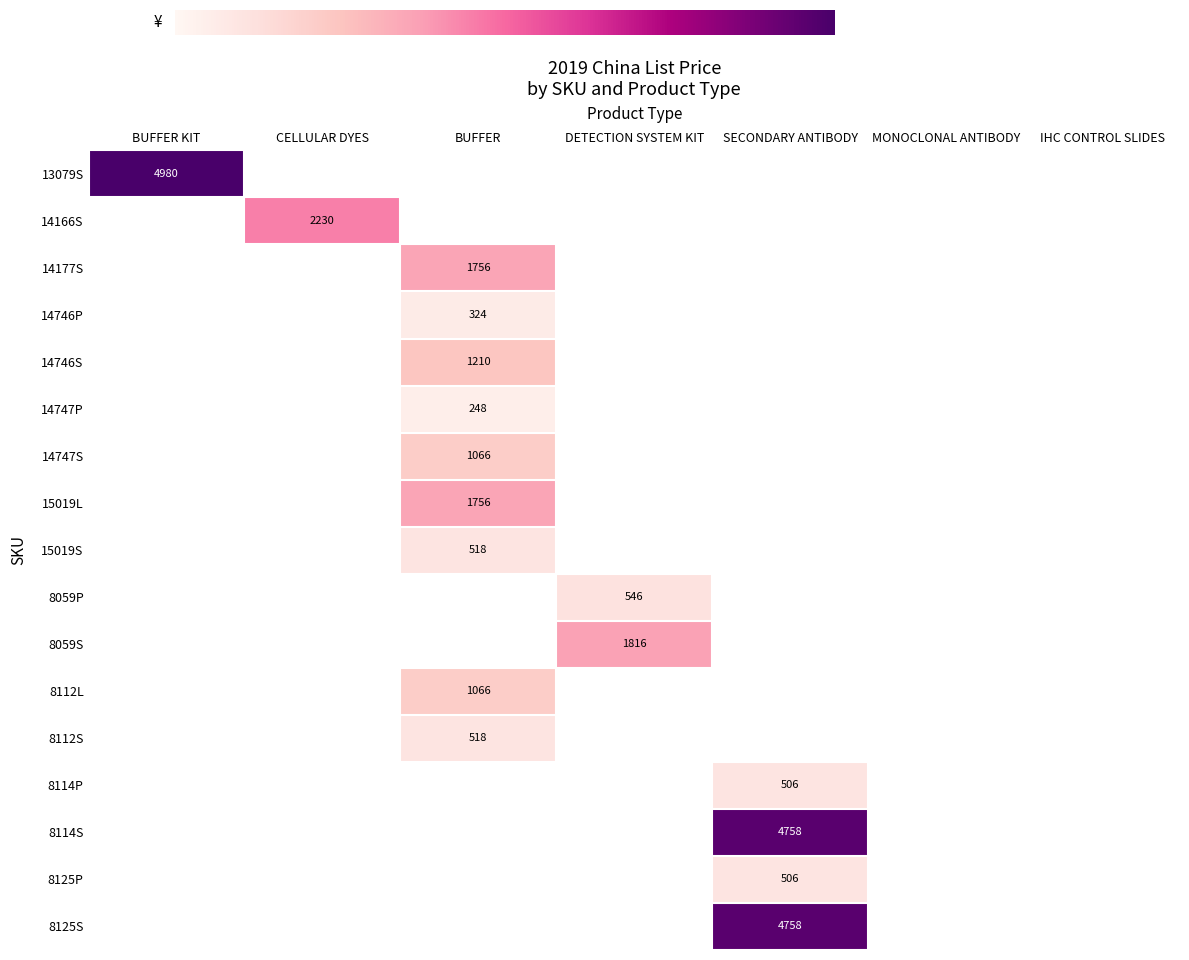

Is the value of 8112S at BUFFER greater than the value of 8125P at SECONDARY ANTIBODY?

Yes